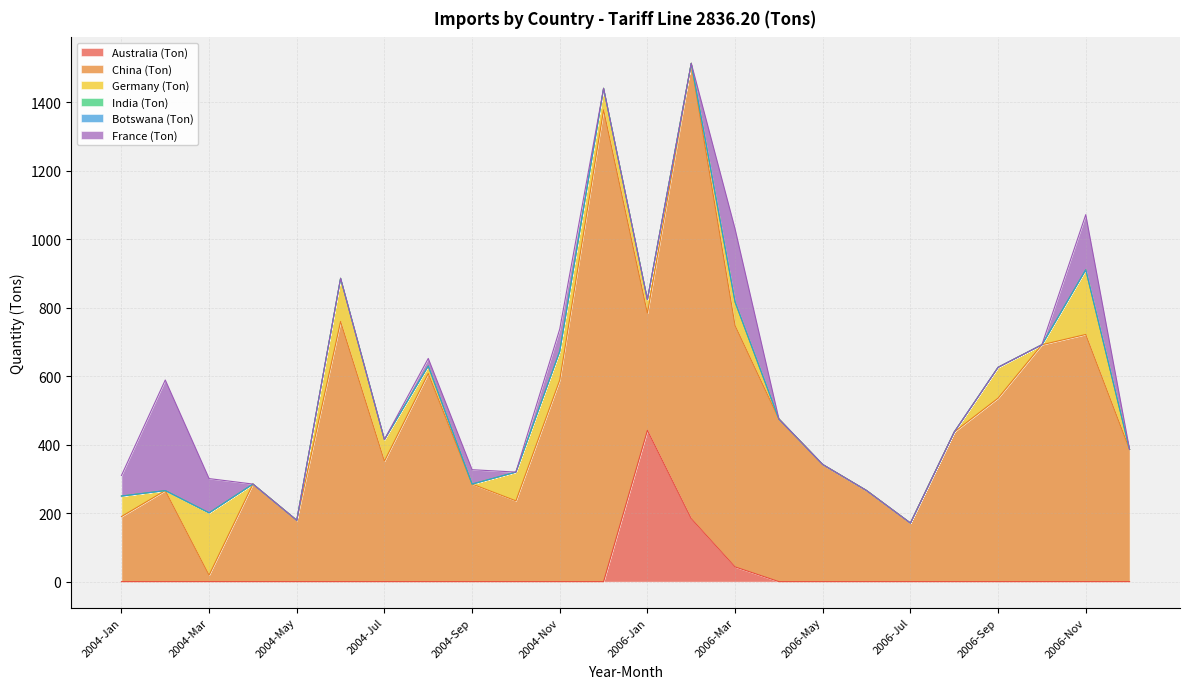

How many positive values does the Germany (Ton) series have?

12